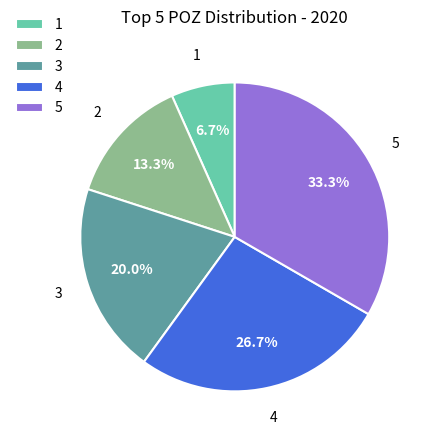

Rank the categories by value from lowest to highest.

1, 2, 3, 4, 5